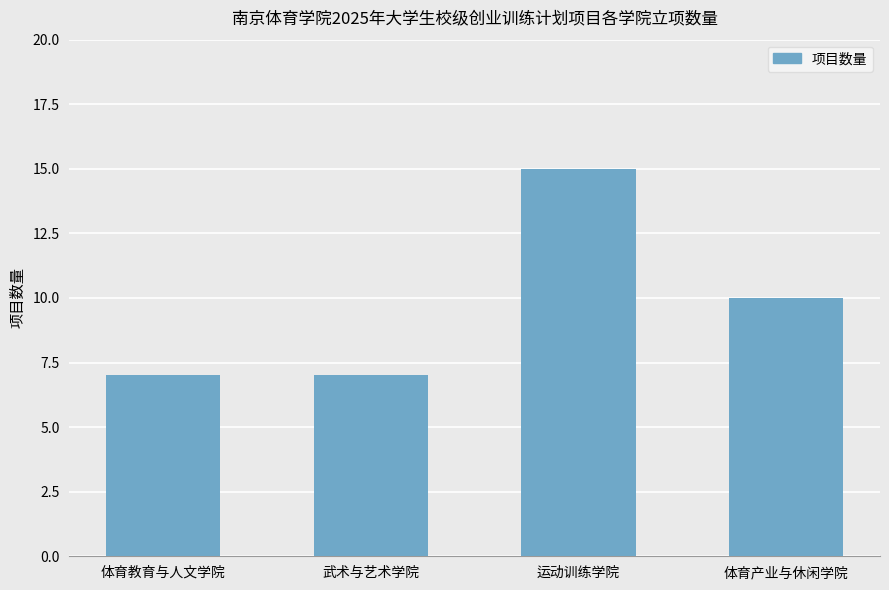

Approximately how many times larger is the value at 体育产业与休闲学院 compared to 武术与艺术学院?

1.4